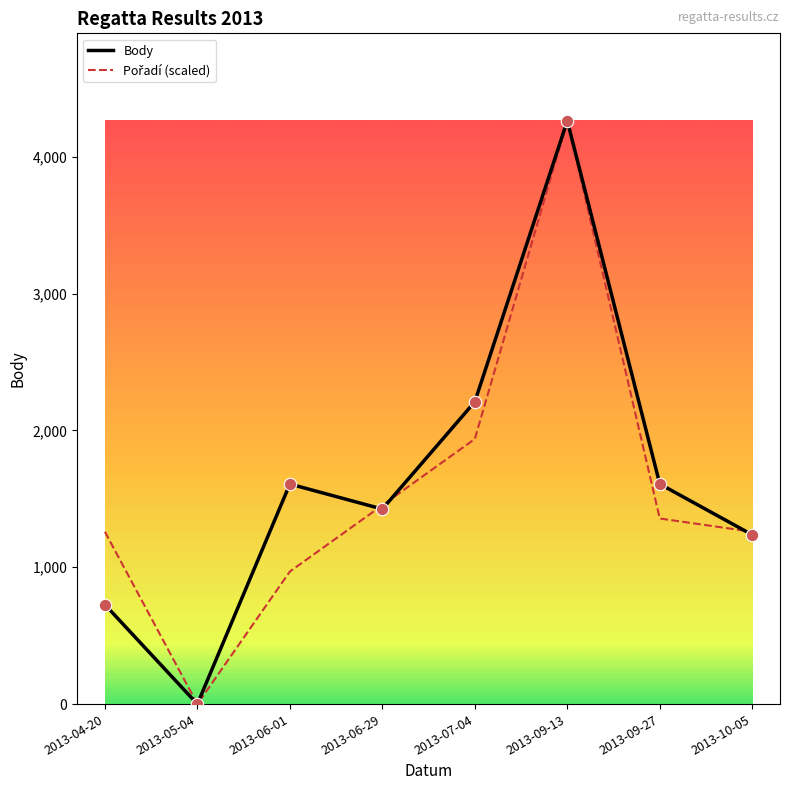

Which series has the largest range (max minus min)?

Body